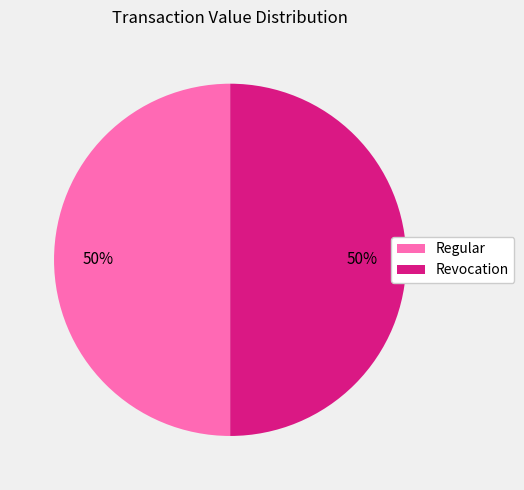

How many slices are in this pie chart?

2